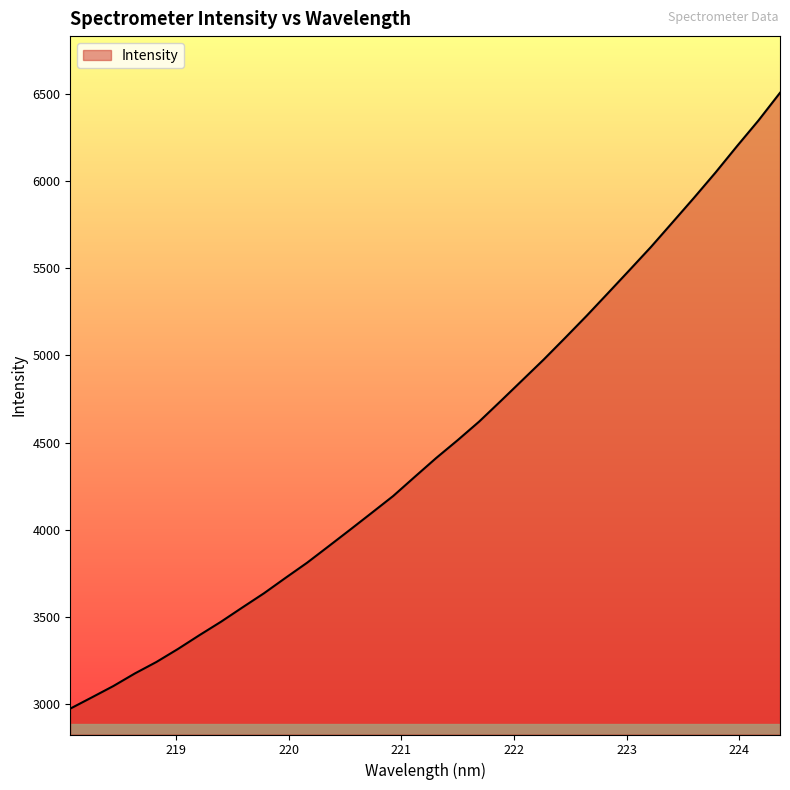

What is the greatest value displayed?

6508.2